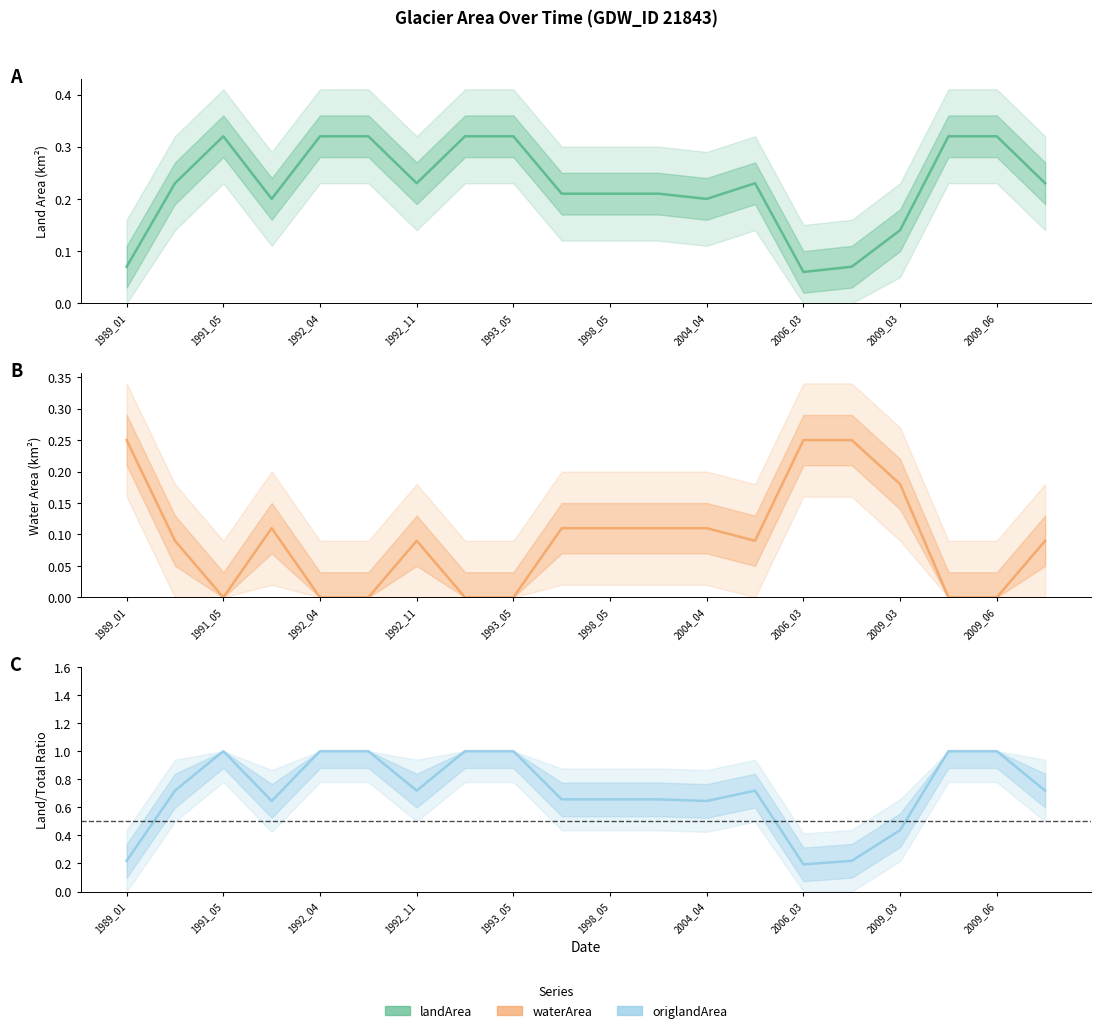

True or false: waterArea has a value of 0.1 at 1995_03.

True